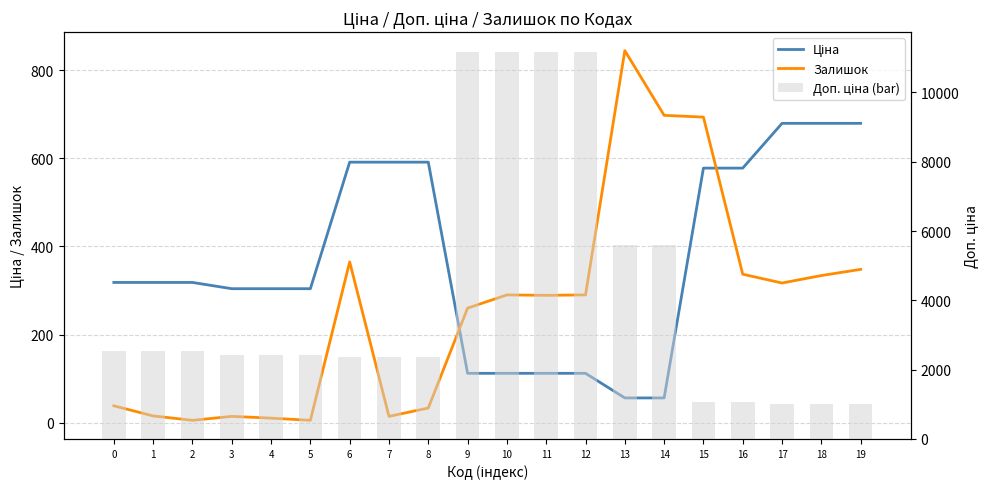

Rank the series by their maximum value, from lowest to highest.

Ціна, Залишок, Доп. ціна (bar)